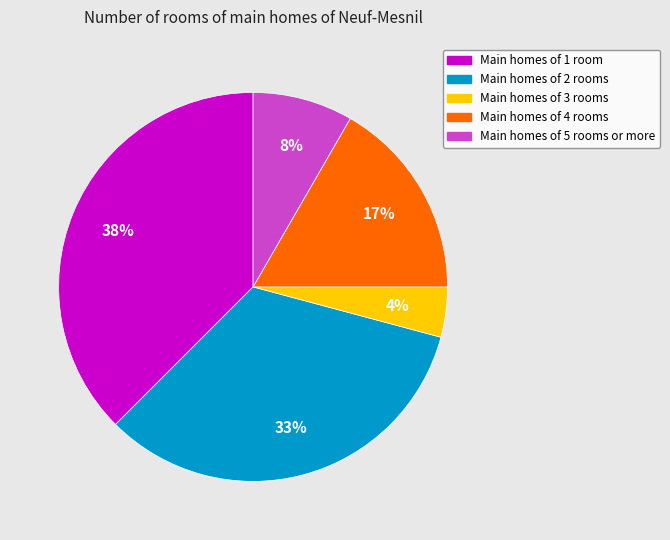

Count the number of slices in the pie.

5